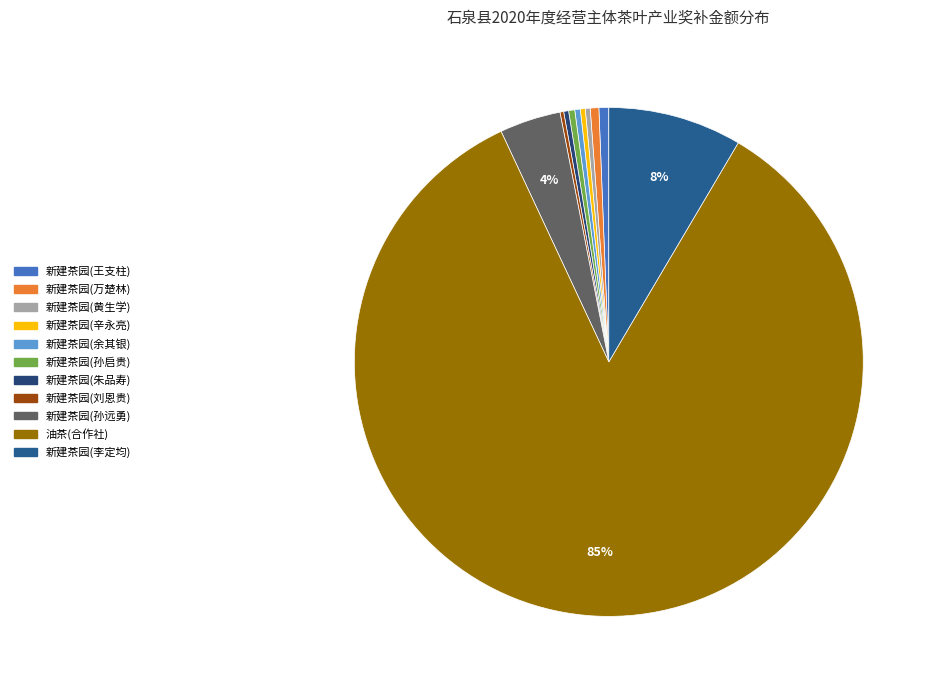

Which category accounts for the majority?

油茶(合作社)